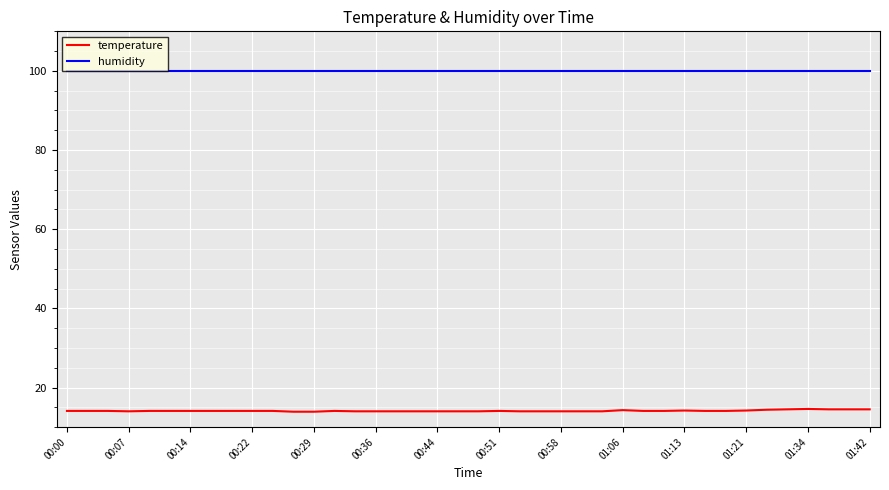

What is the average value of the temperature series?

14.1